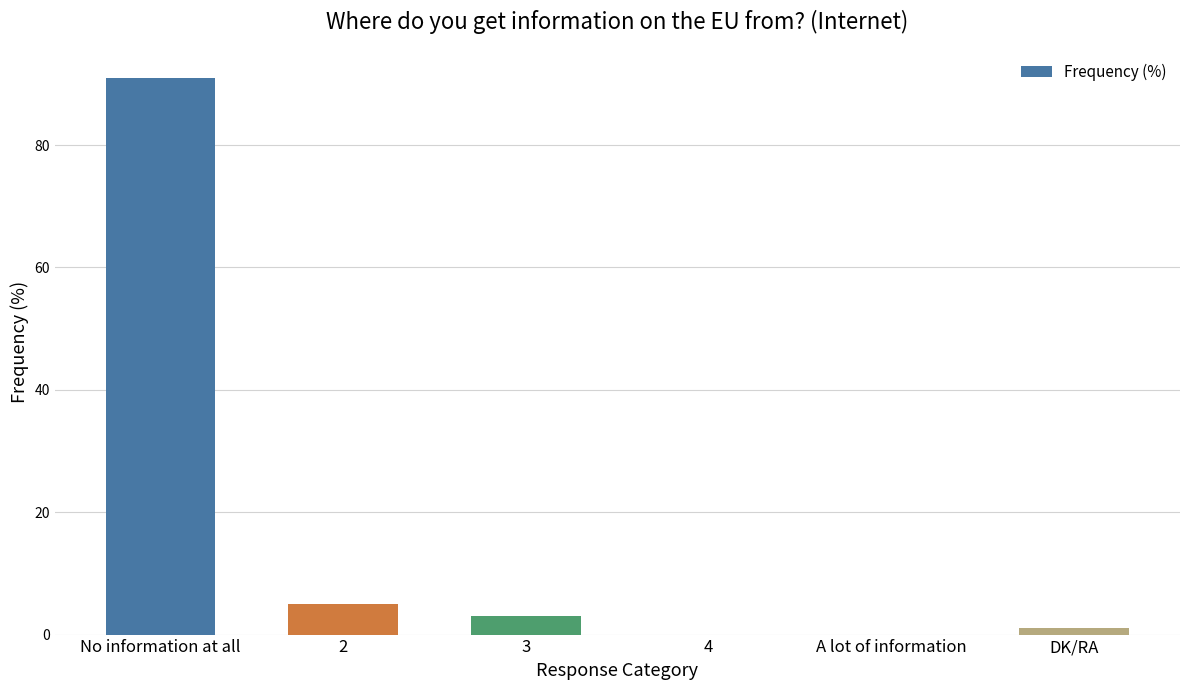

At which category does the chart reach its peak across all series?

No information at all